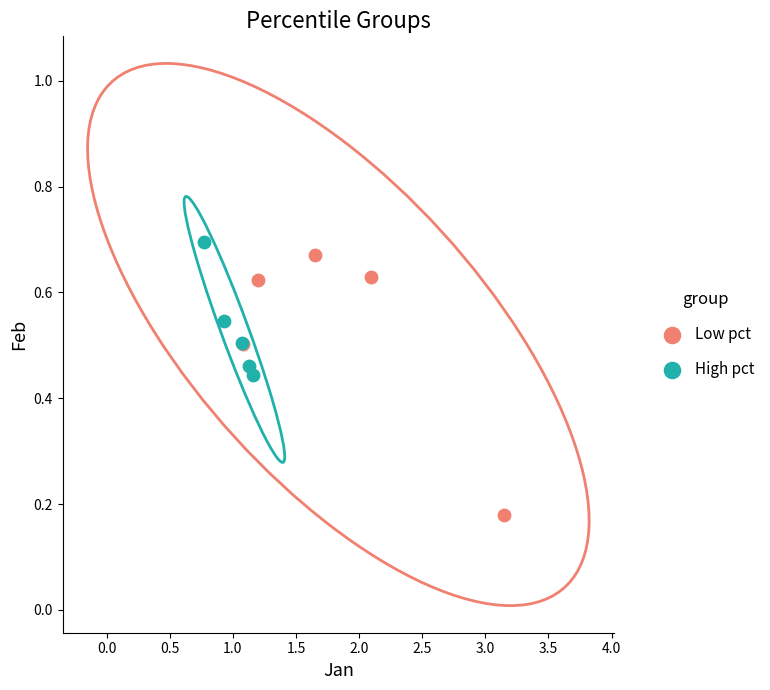

Which series reaches the maximum Y coordinate?

High pct